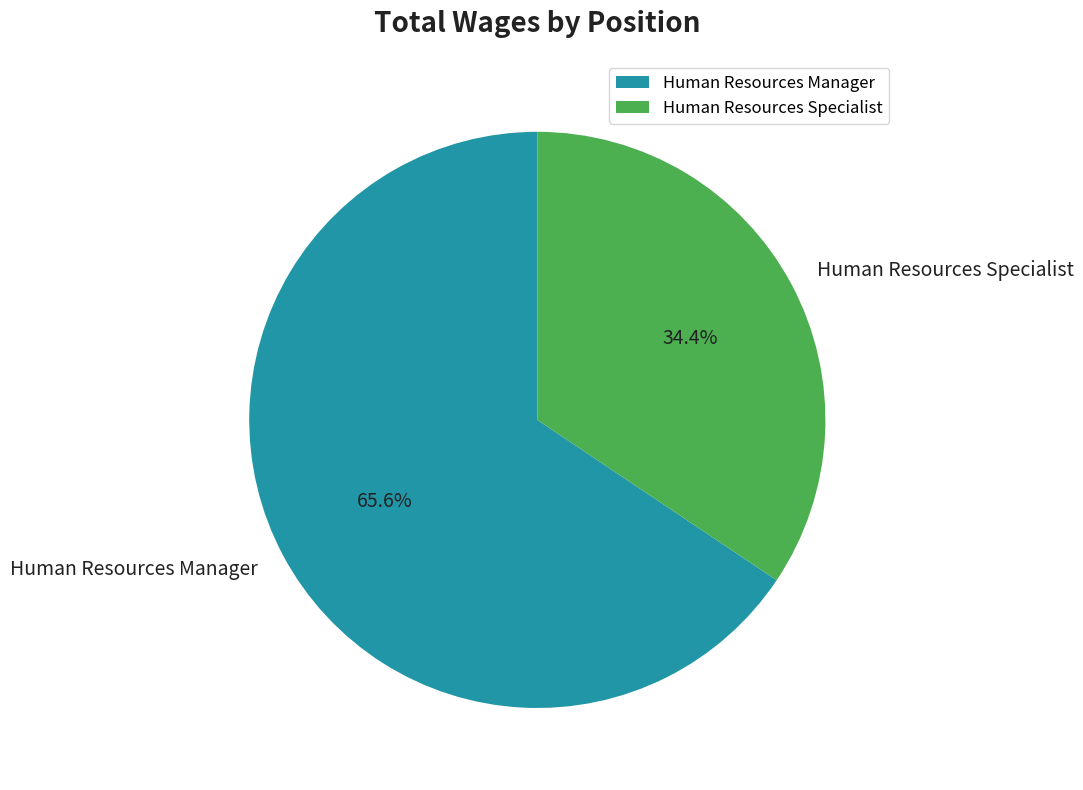

What percentage do Human Resources Manager and Human Resources Specialist together represent?

100.0%